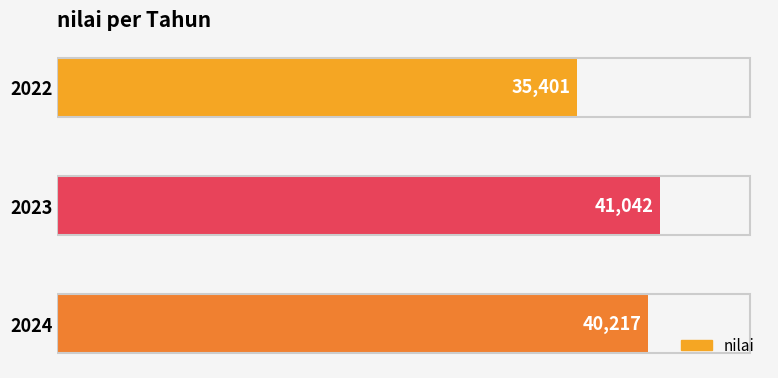

How many bars are there in total?

3